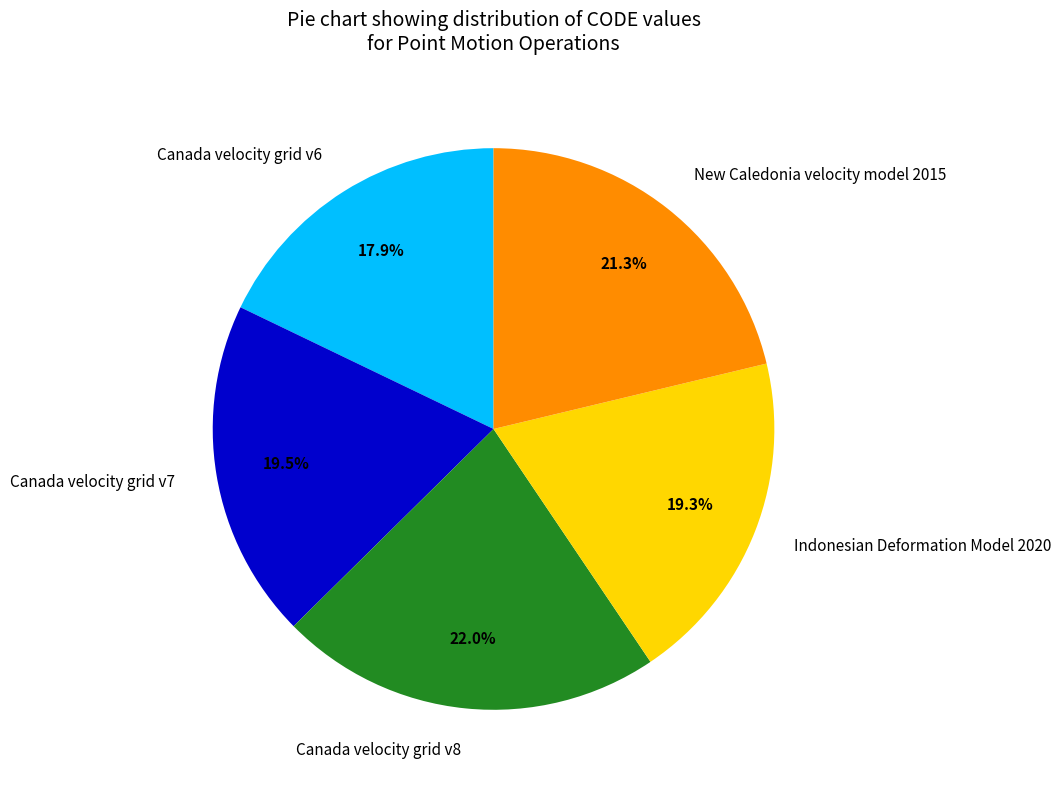

Is it true that Canada velocity grid v6 is 10% of the pie?

False